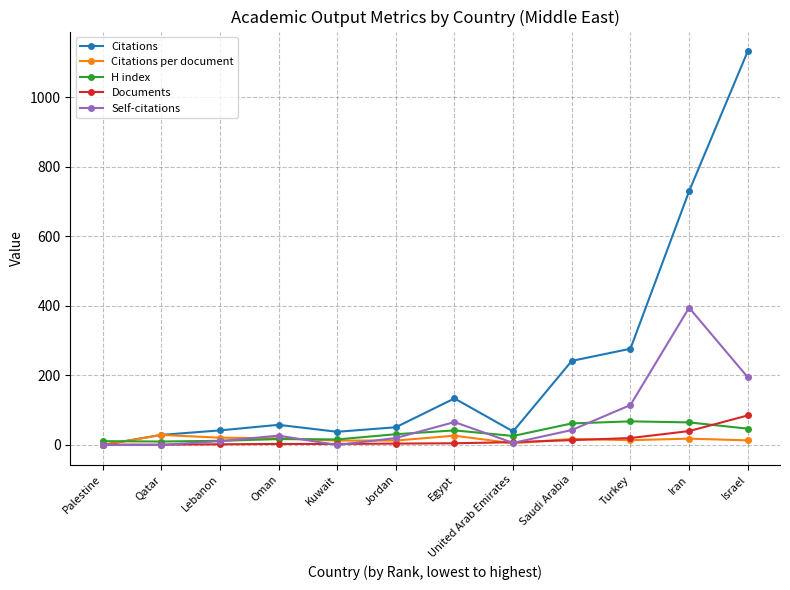

How many lines are shown in the chart?

5